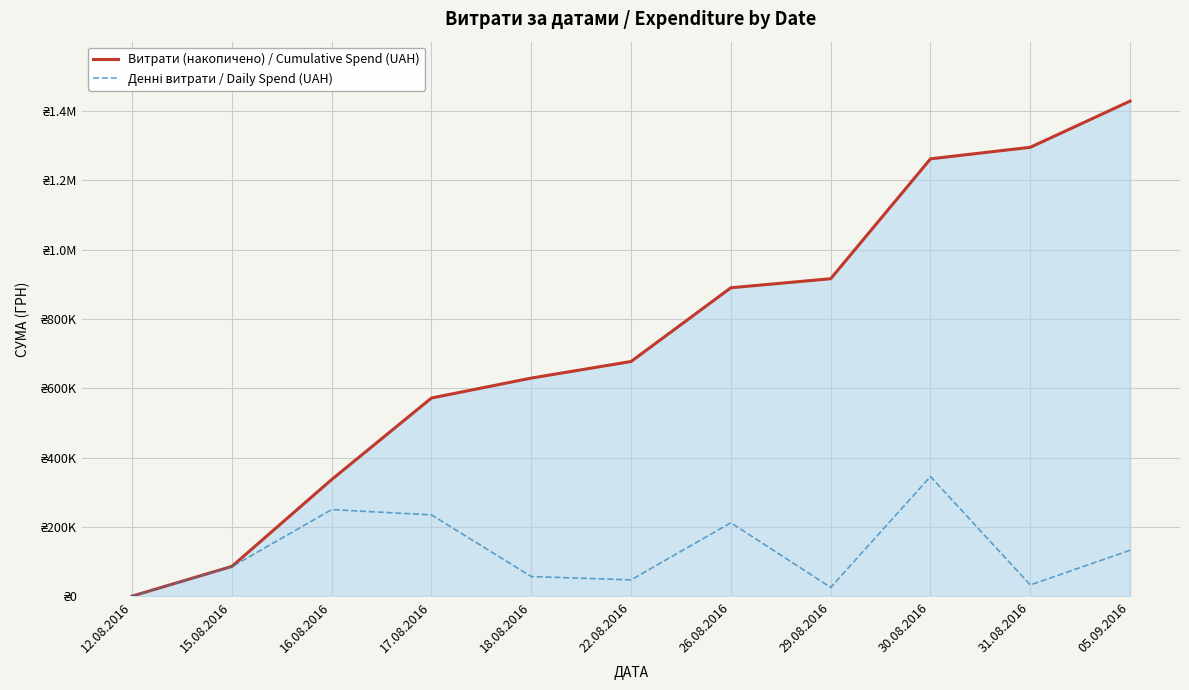

Does the chart have visible grid lines?

Yes